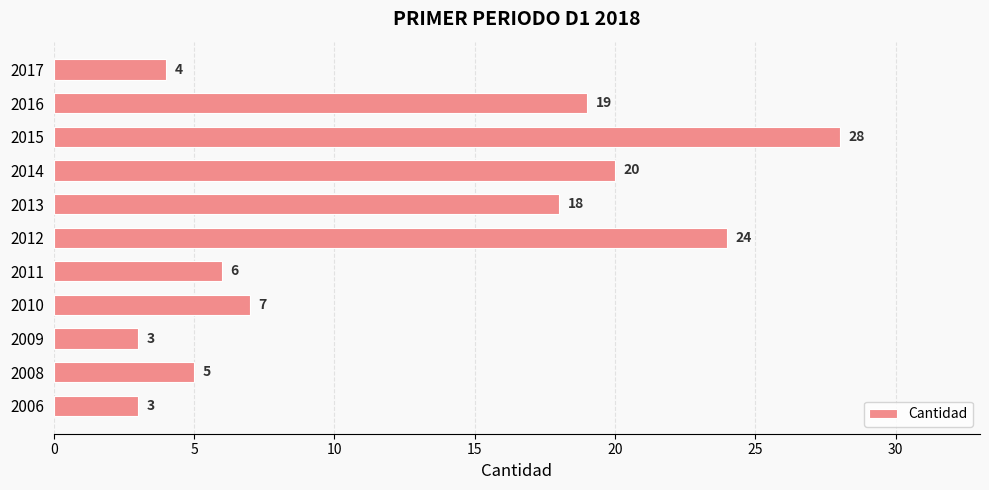

What is the sum of all values?

137